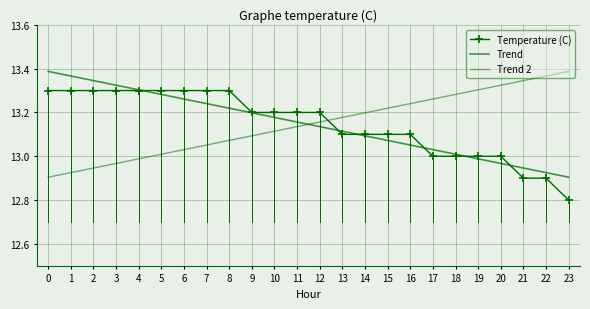

What is the maximum value shown in the chart?

13.4